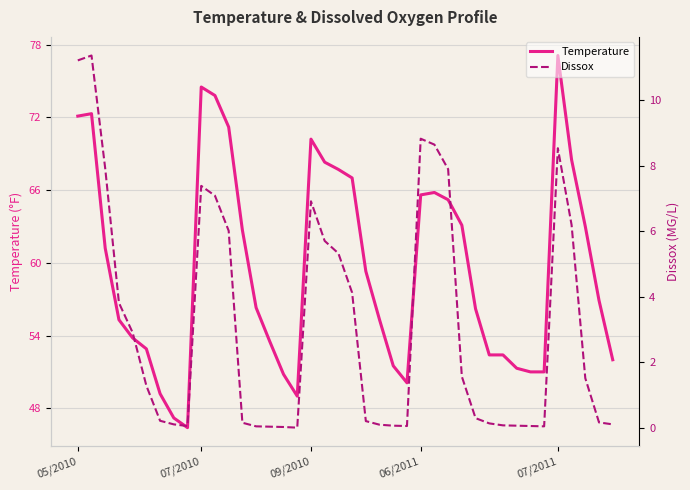

How many lines are shown in the chart?

2